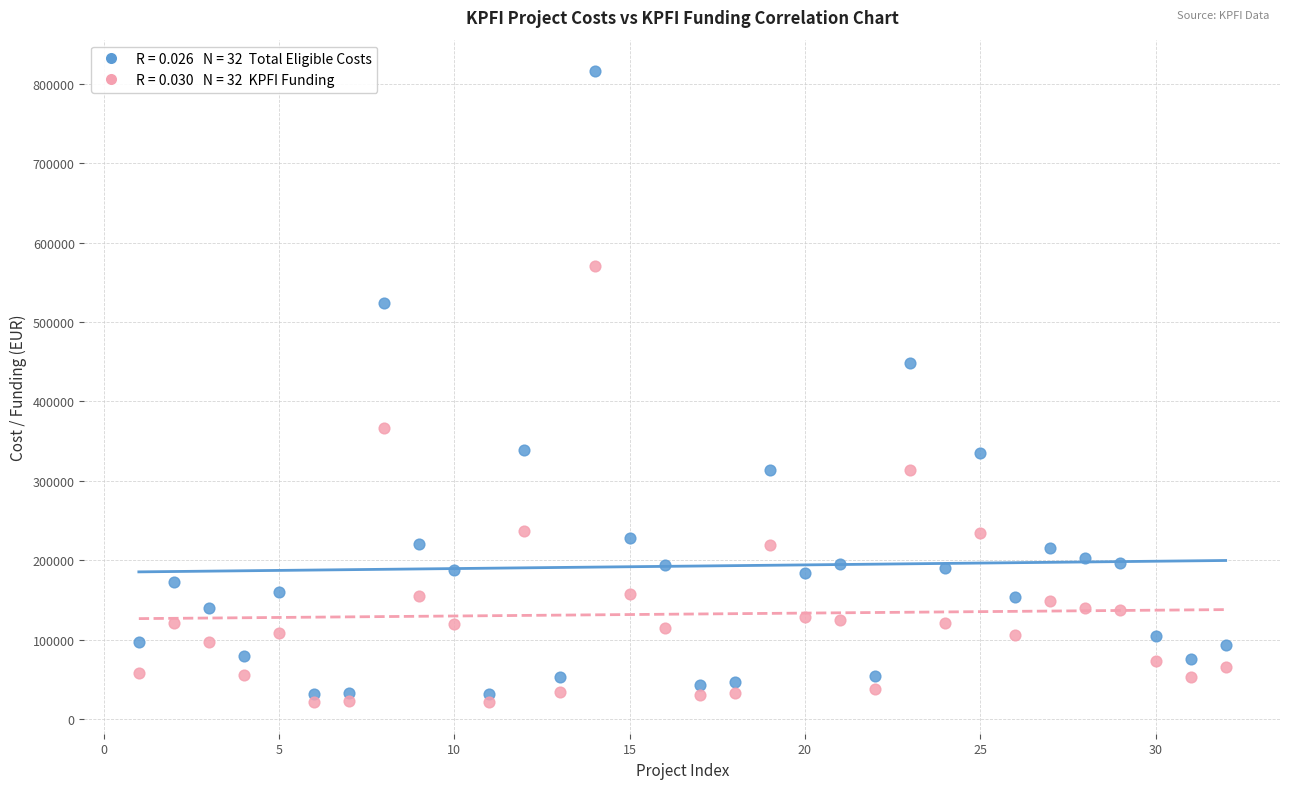

Across all data points, what is the range of Y values (max minus min)?

794460.2